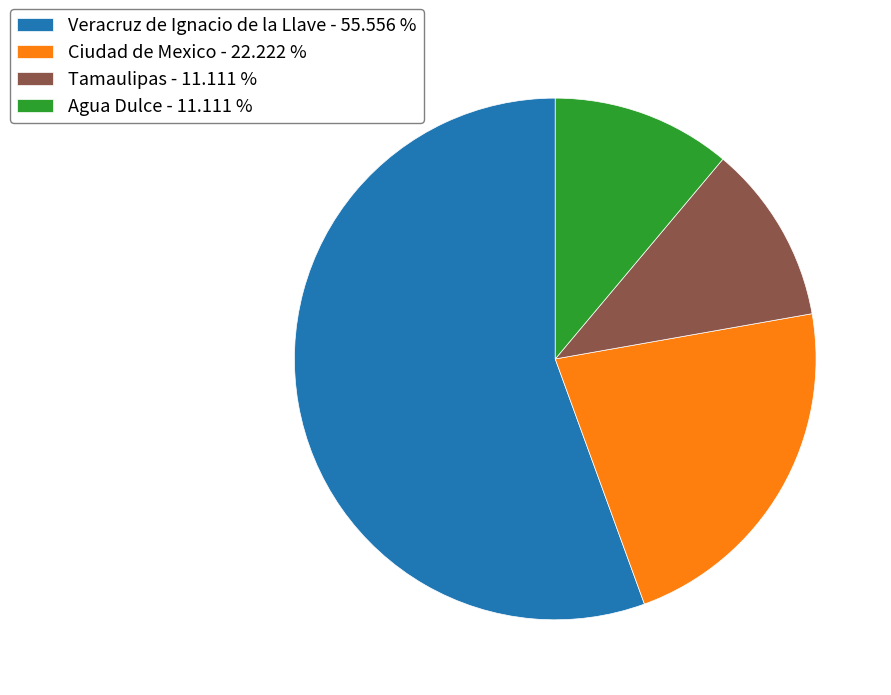

Do Ciudad de Mexico - 22.222 % and Agua Dulce - 11.111 % together represent more than half of the pie?

No